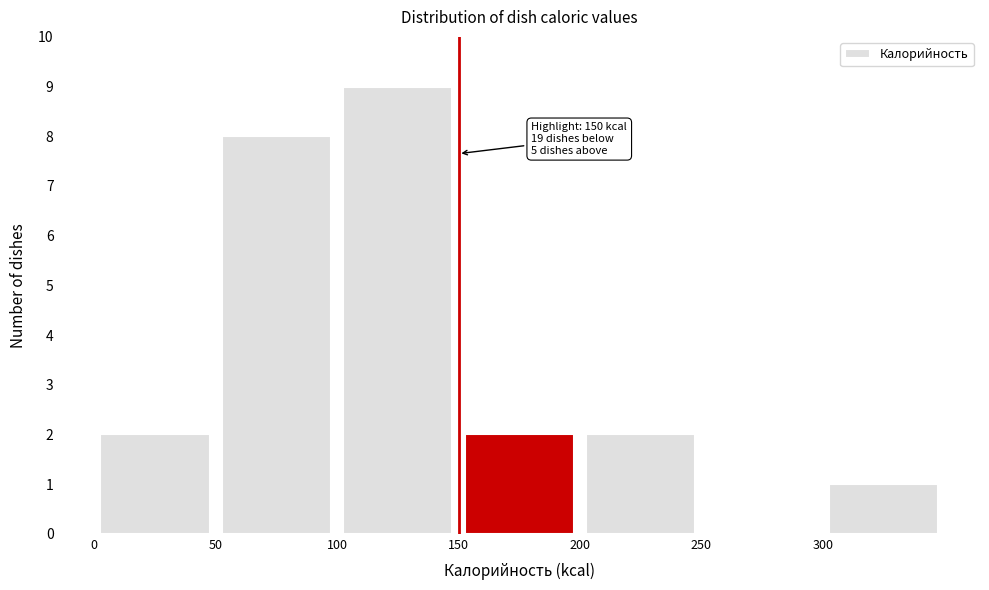

Which range on the x-axis has the tallest bar?

100 to 150